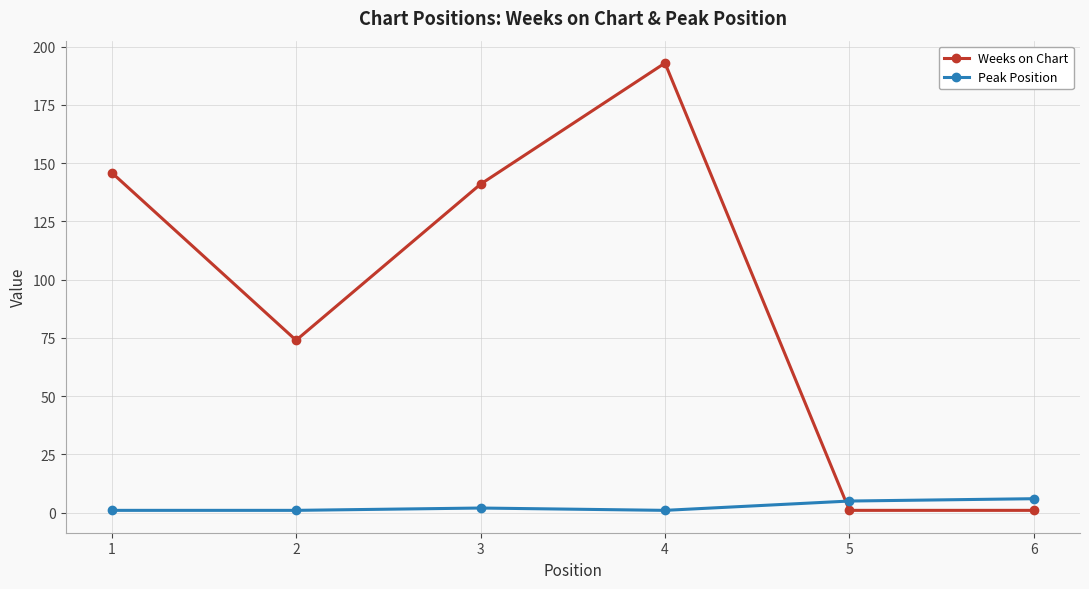

Which series changed the most between 2 and 4?

Weeks on Chart